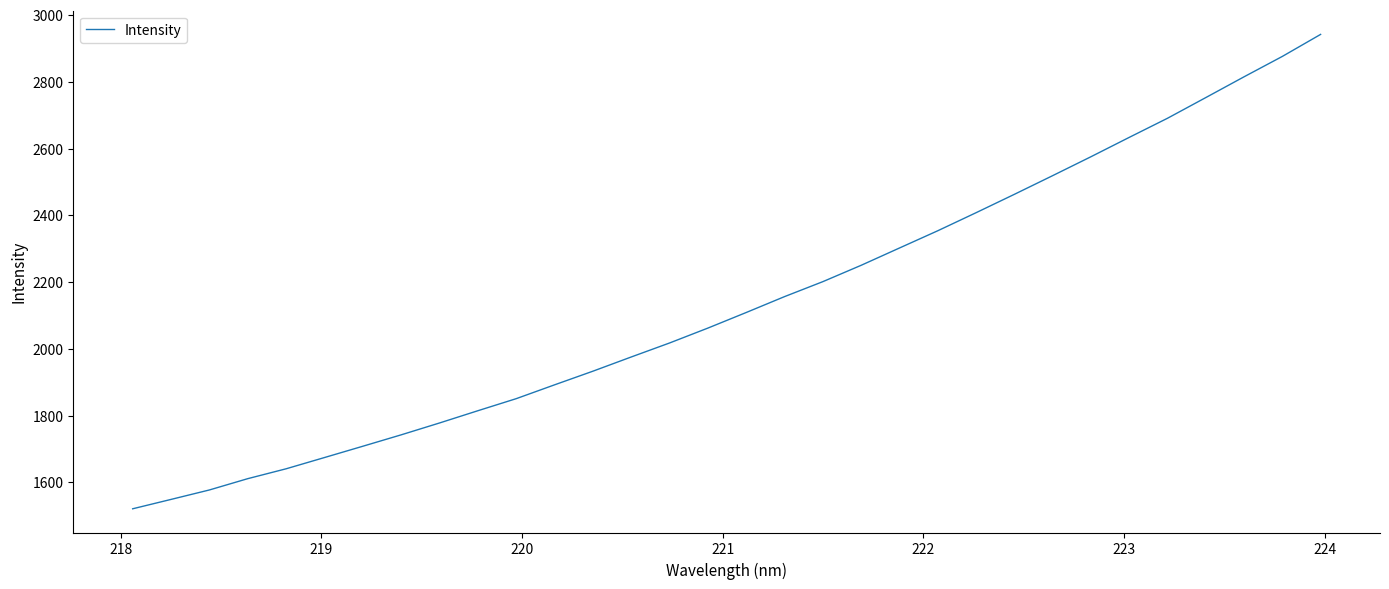

What is the difference between the maximum and minimum values?

1420.7